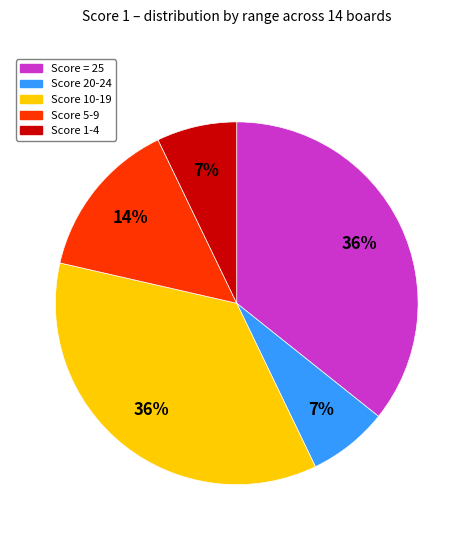

To the nearest percent, what is the average slice percentage?

20%